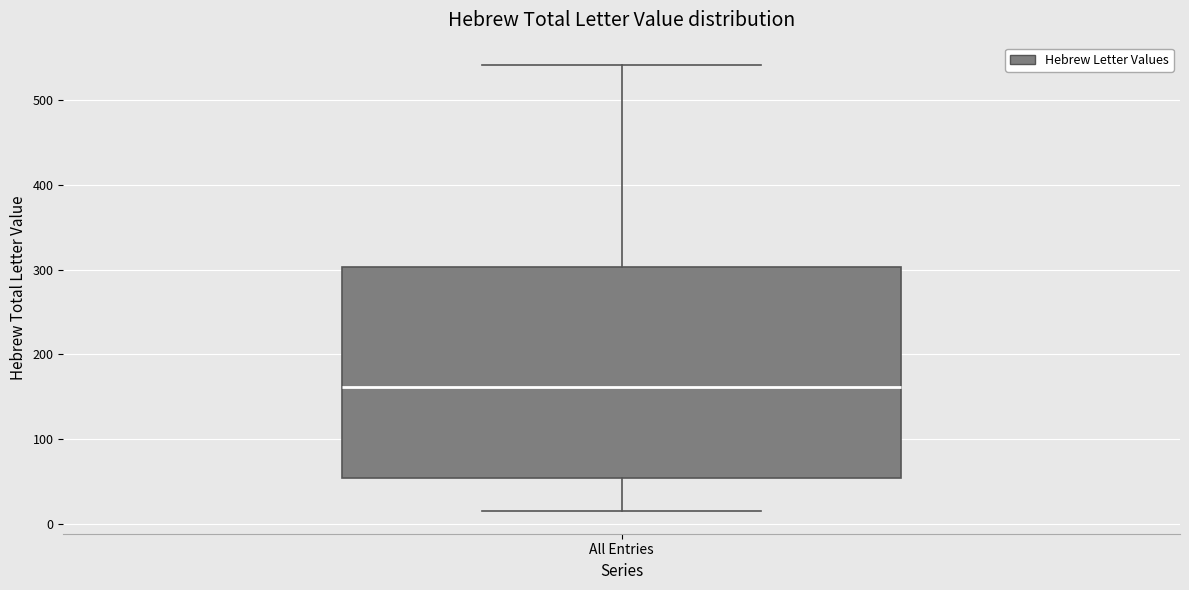

Transcribe this box plot: give where the median line is, the range the box spans, and where the two whiskers end, as read against the y-axis. The values are not printed on the chart, so give them approximately, as read against the axis.

median 160, box 50 to 300, whiskers 20 to 540